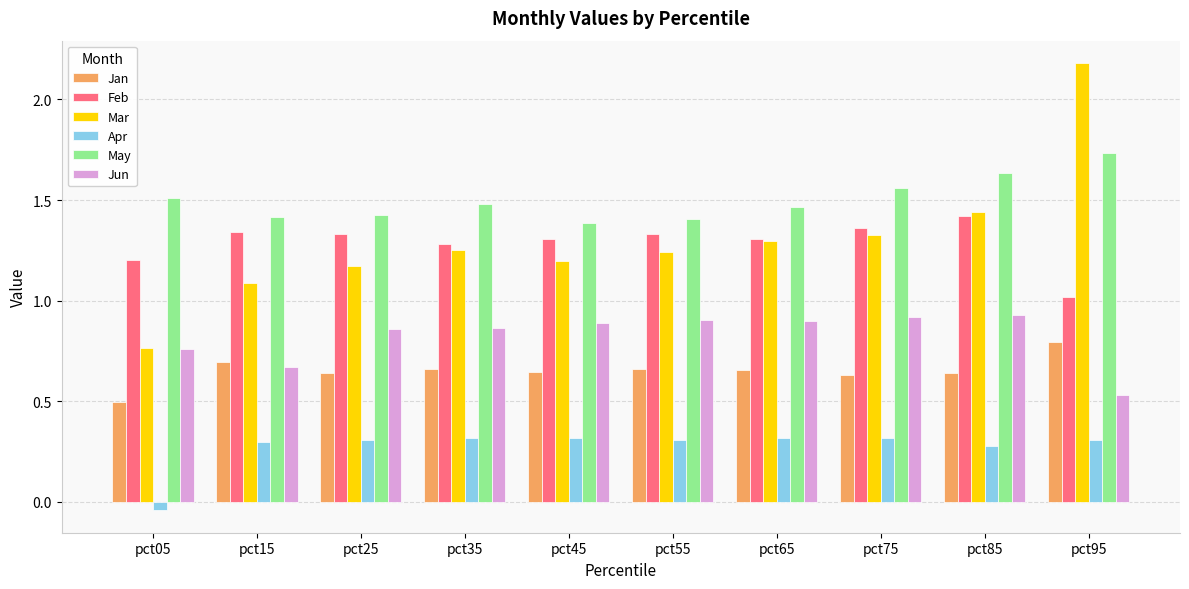

What is the sum of all Jan values?

6.5